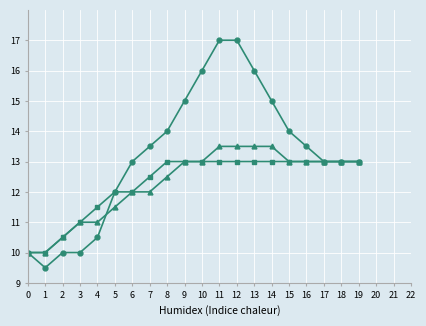

What is the total value across all series at 5?

35.5